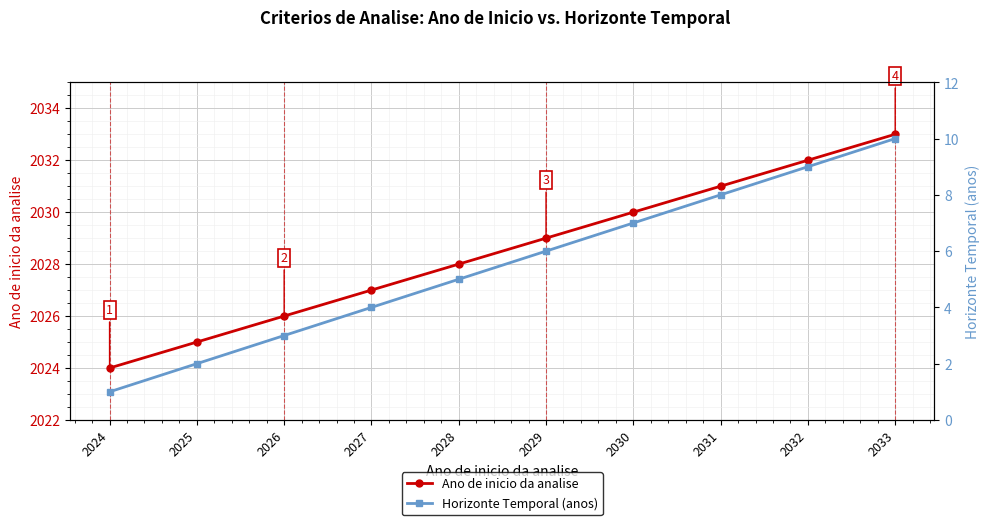

What is the difference between the highest and lowest values at 2025?

2023